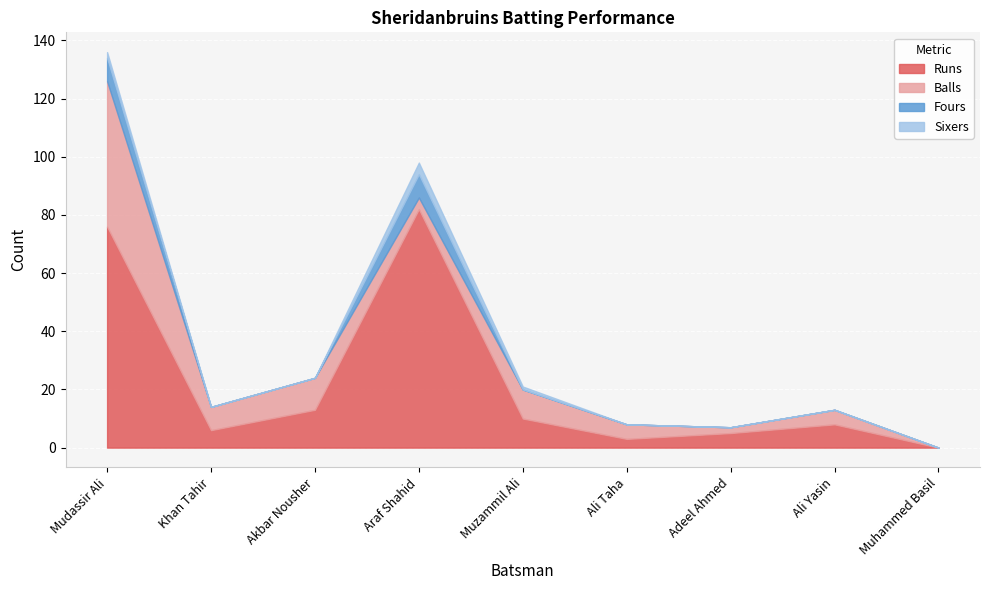

At Araf Shahid, list the series in order from smallest to largest.

Balls, Sixers, Fours, Runs